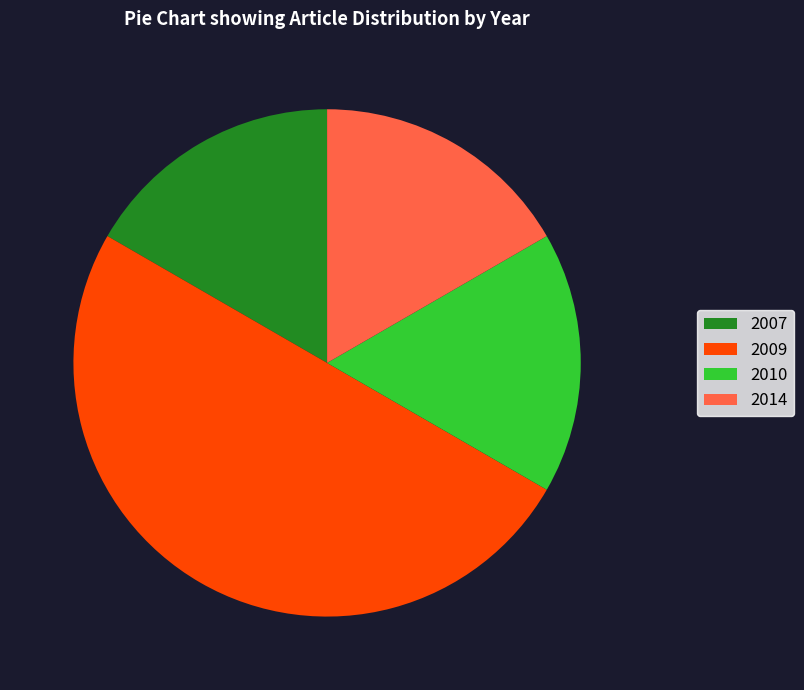

Is it true that 2014 is 17% of the pie?

True